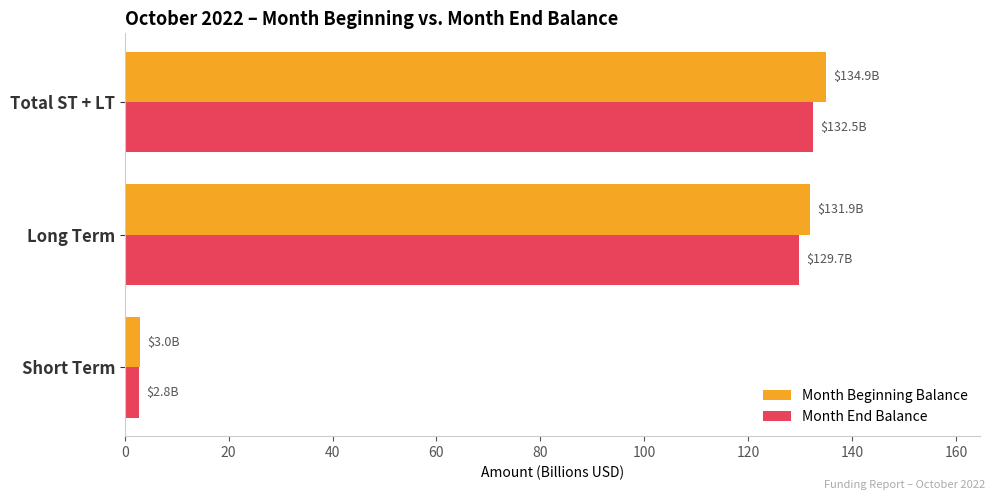

Which series has the largest range (max minus min)?

Month Beginning Balance